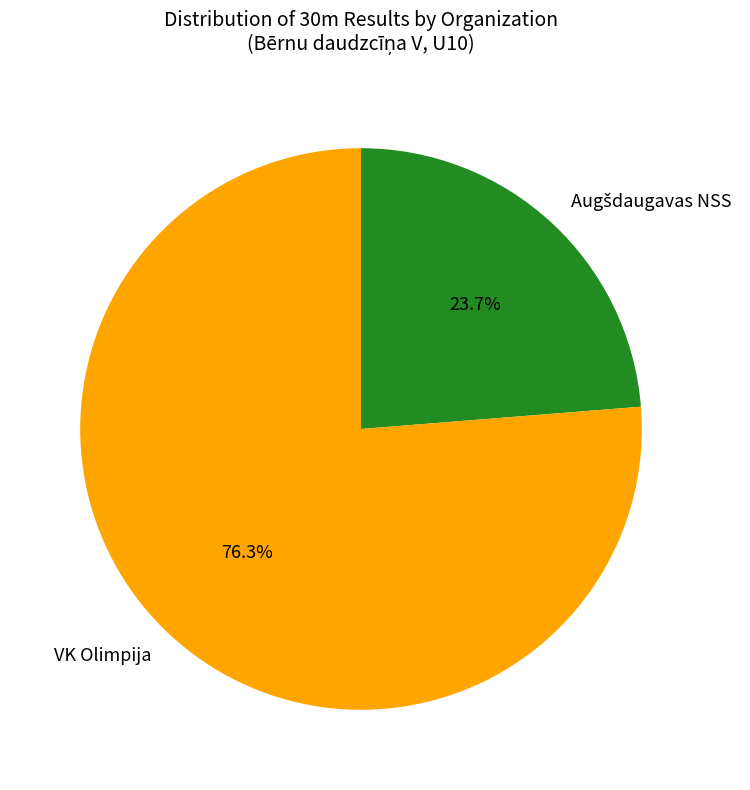

Is there a majority slice in this chart?

Yes